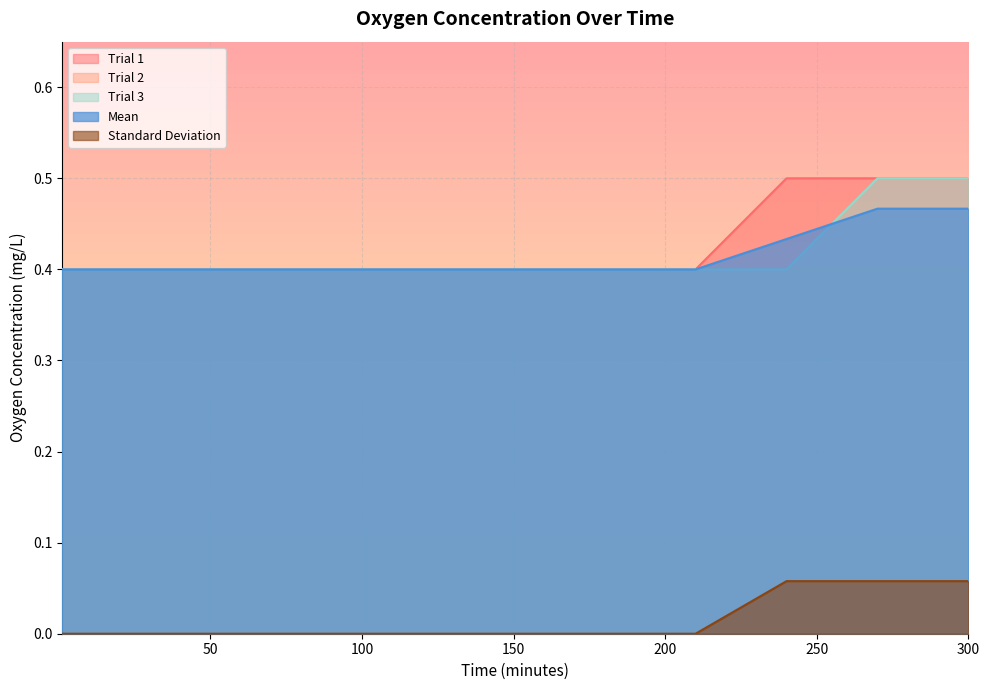

True or false: Trial 1 has more than 1 interior local peaks.

False